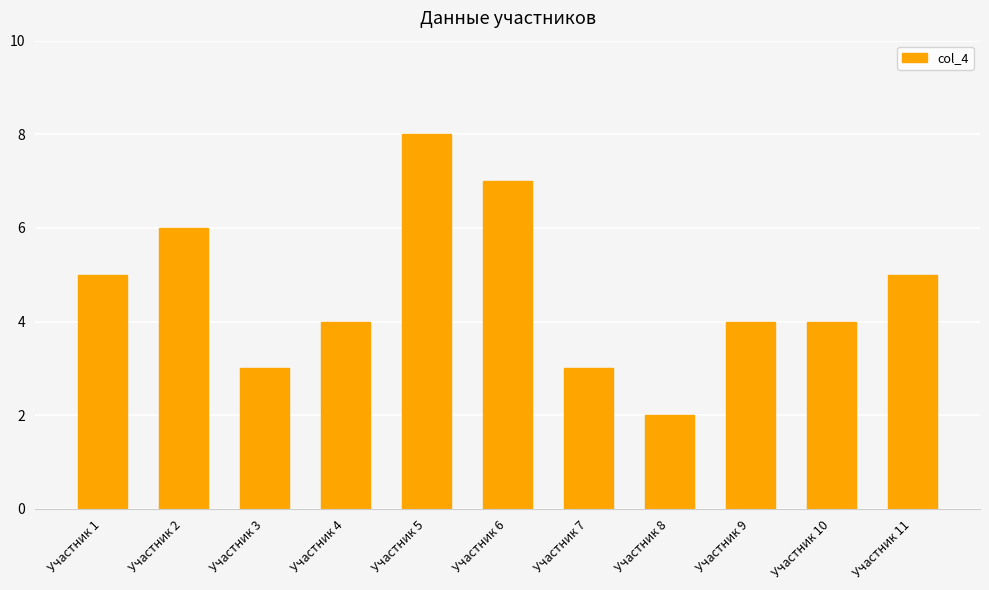

True or false: the data shows 2 at Участник 4.

False